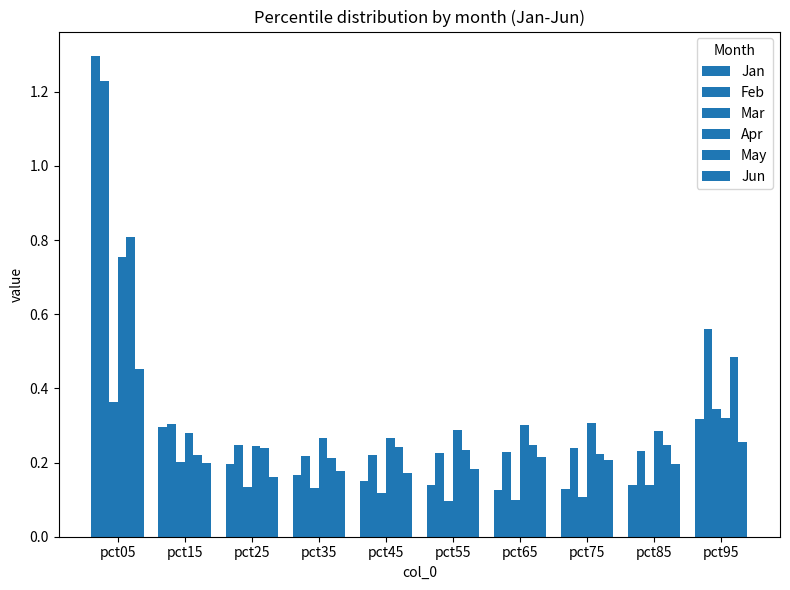

Which has a higher value, pct95 or pct65?

pct95